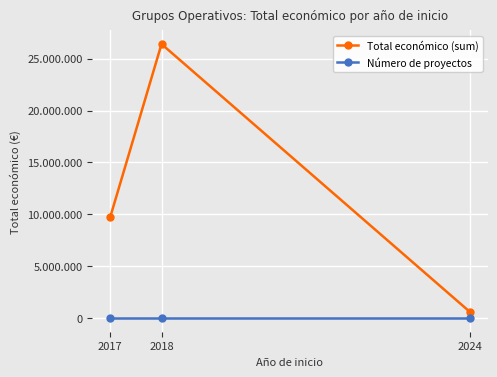

Is this an area chart (filled region under the line)?

No